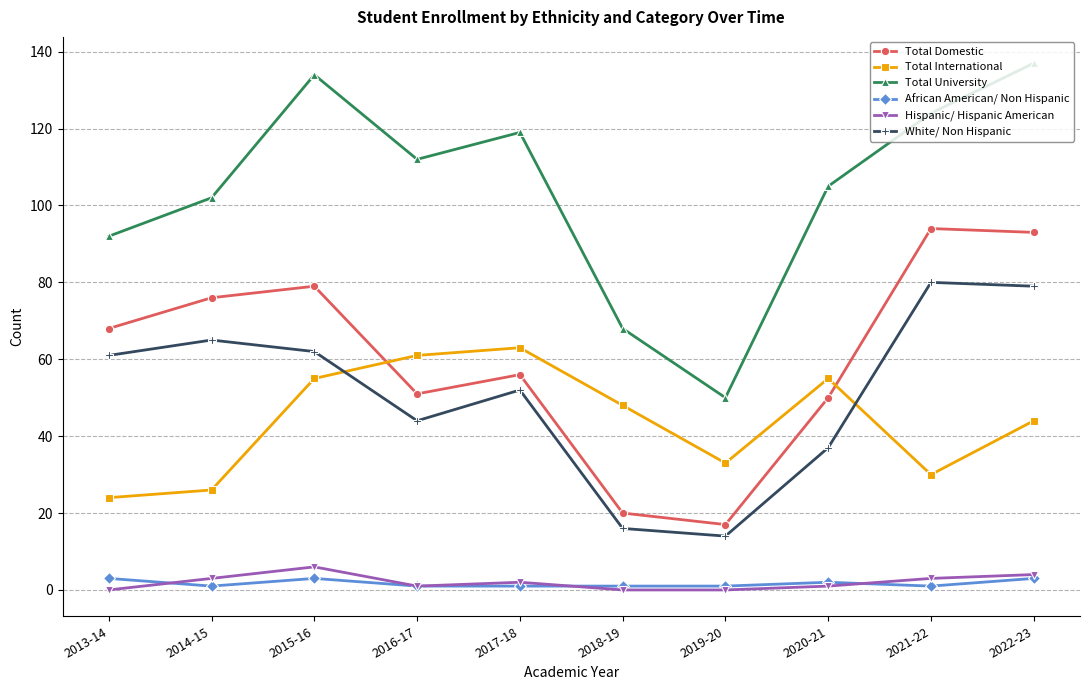

Does the chart have visible grid lines?

Yes